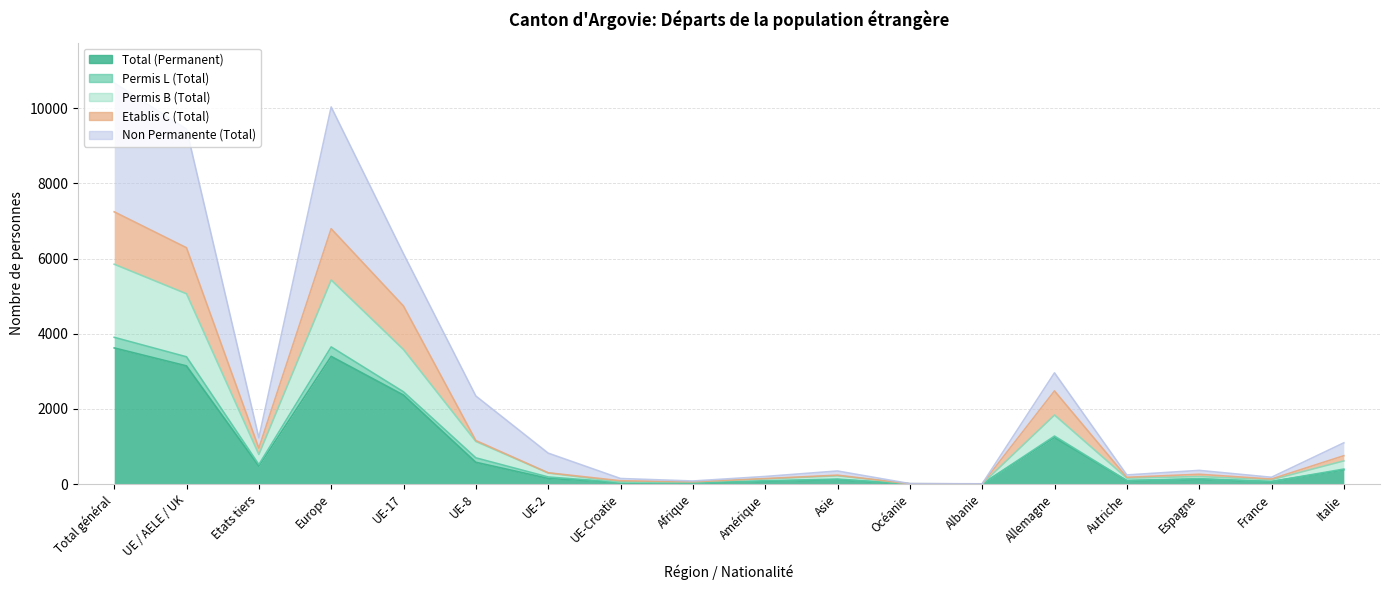

True or false: Etablis C (Total) has more than 1 interior local peaks.

True